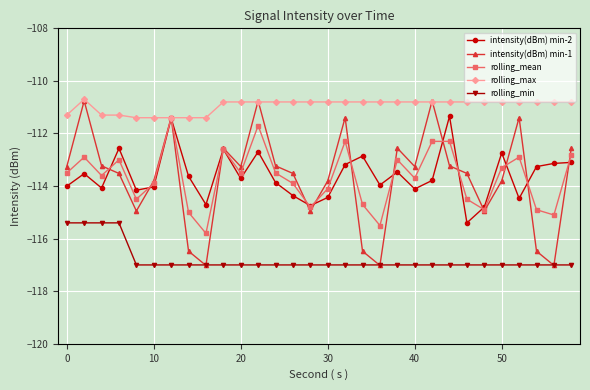

How many data points does each series have?

30